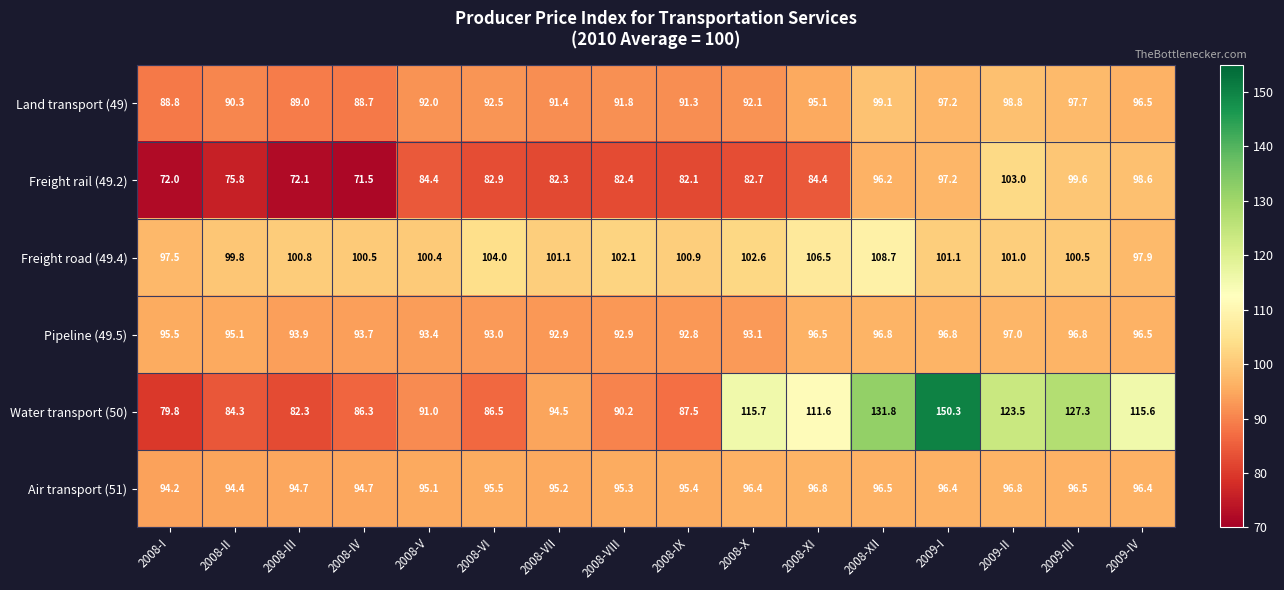

At which category is the sum across all series the highest?

2009-I